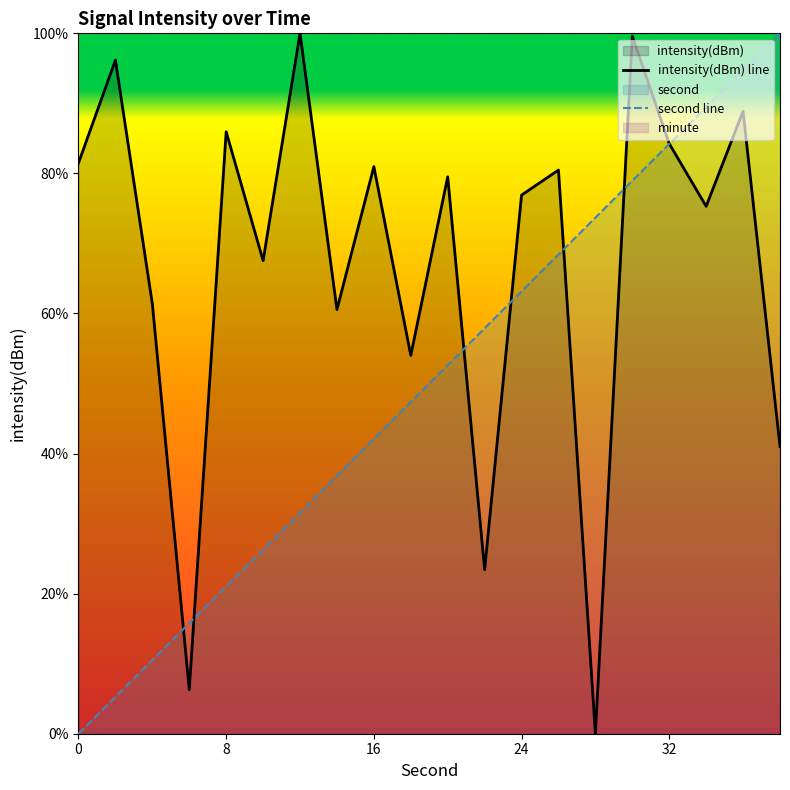

What is the maximum value for intensity(dBm) line?

100.0